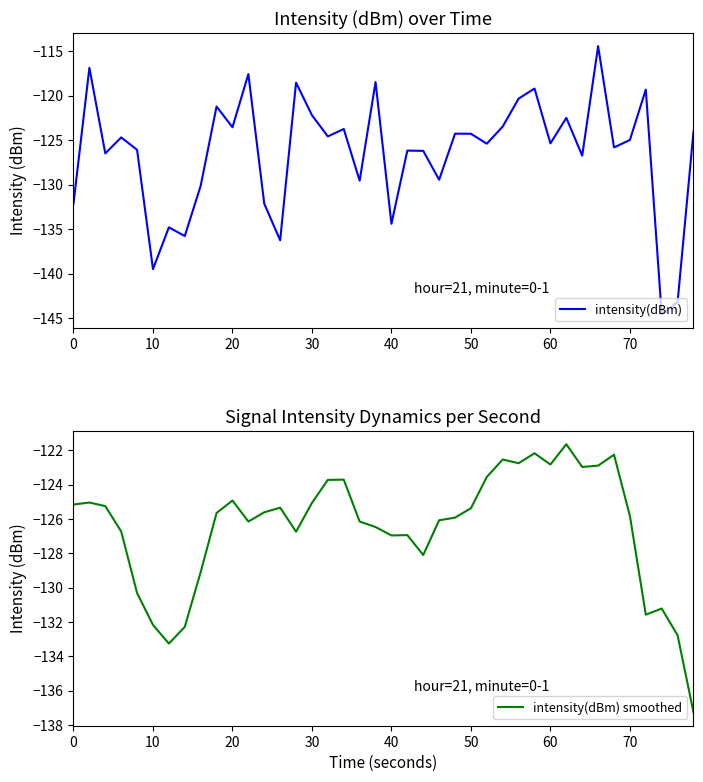

The intensity(dBm) series shows -122.2 at 30. True or false?

True